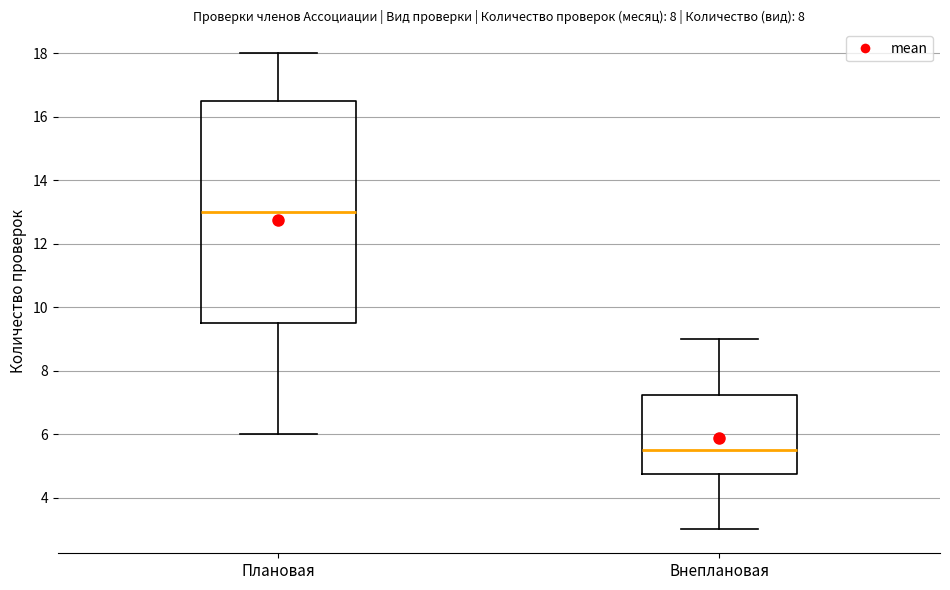

Which box's median line is the highest?

Плановая